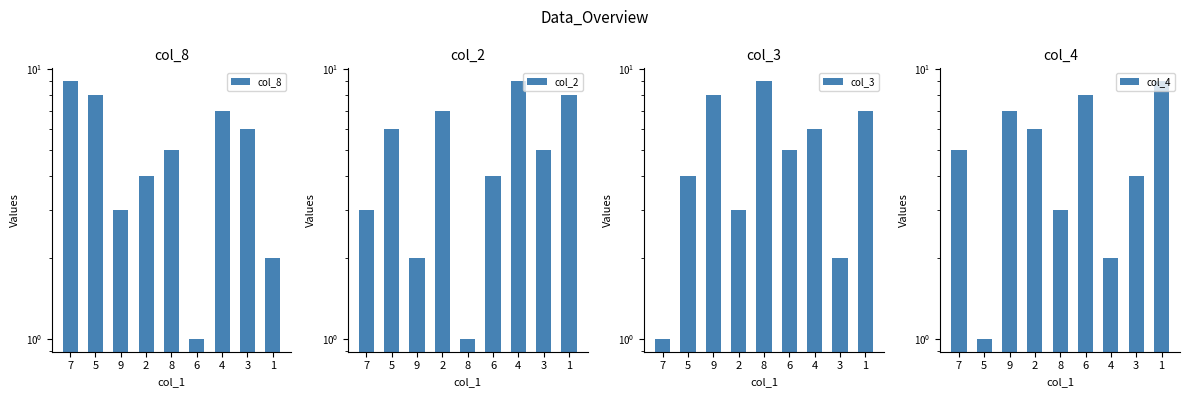

How many data points in col_2 are above 5?

4